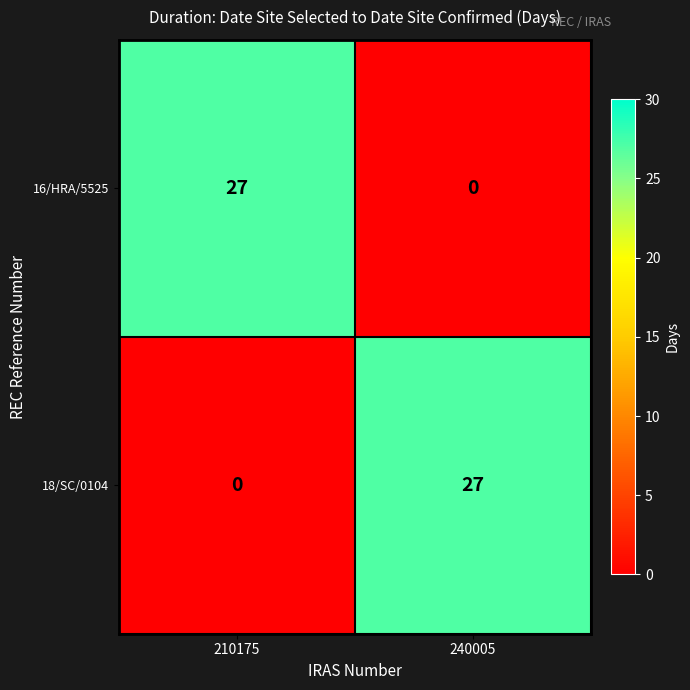

Reading left to right, what are all the values shown in this chart?

16/HRA/5525: 27	0
18/SC/0104: 0	27